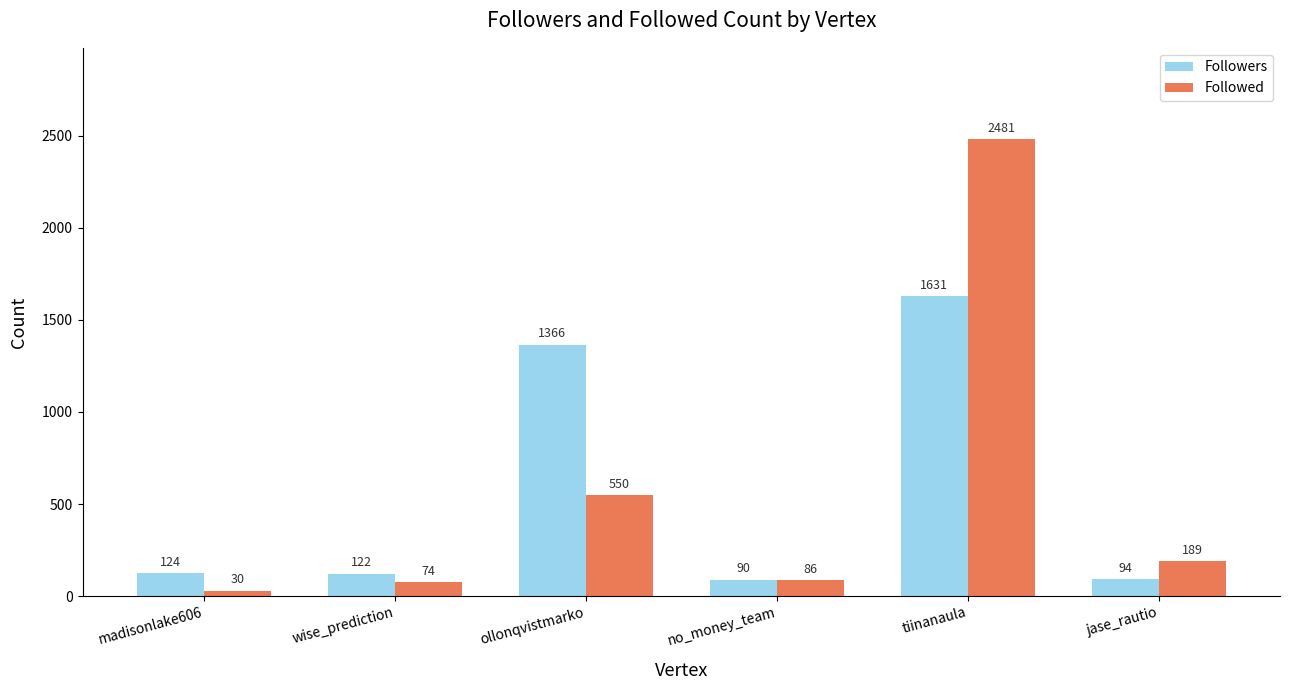

Where does the Followed series first go above 189?

ollonqvistmarko